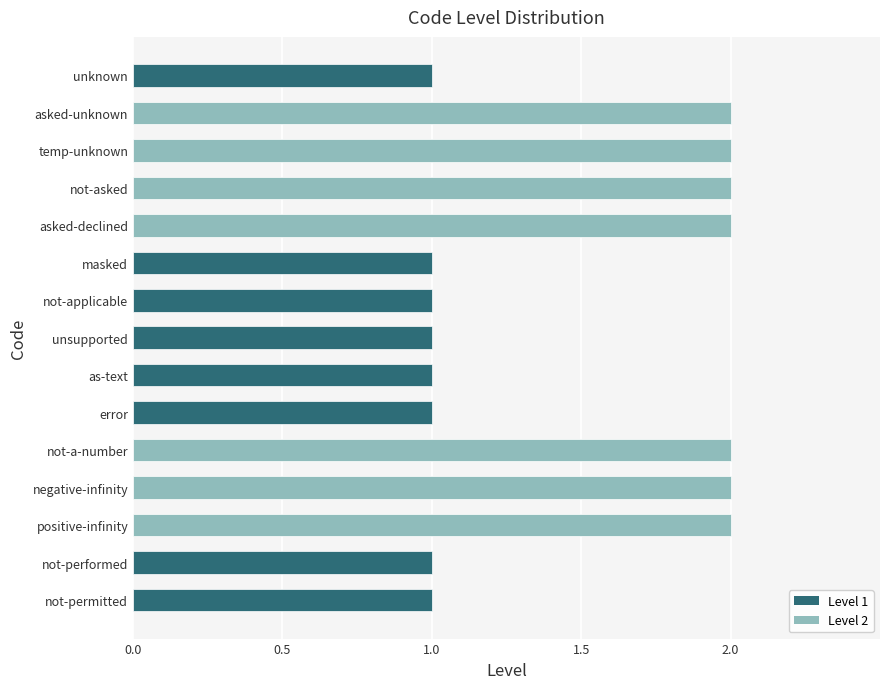

What is the label of the 1st bar from the top?

unknown